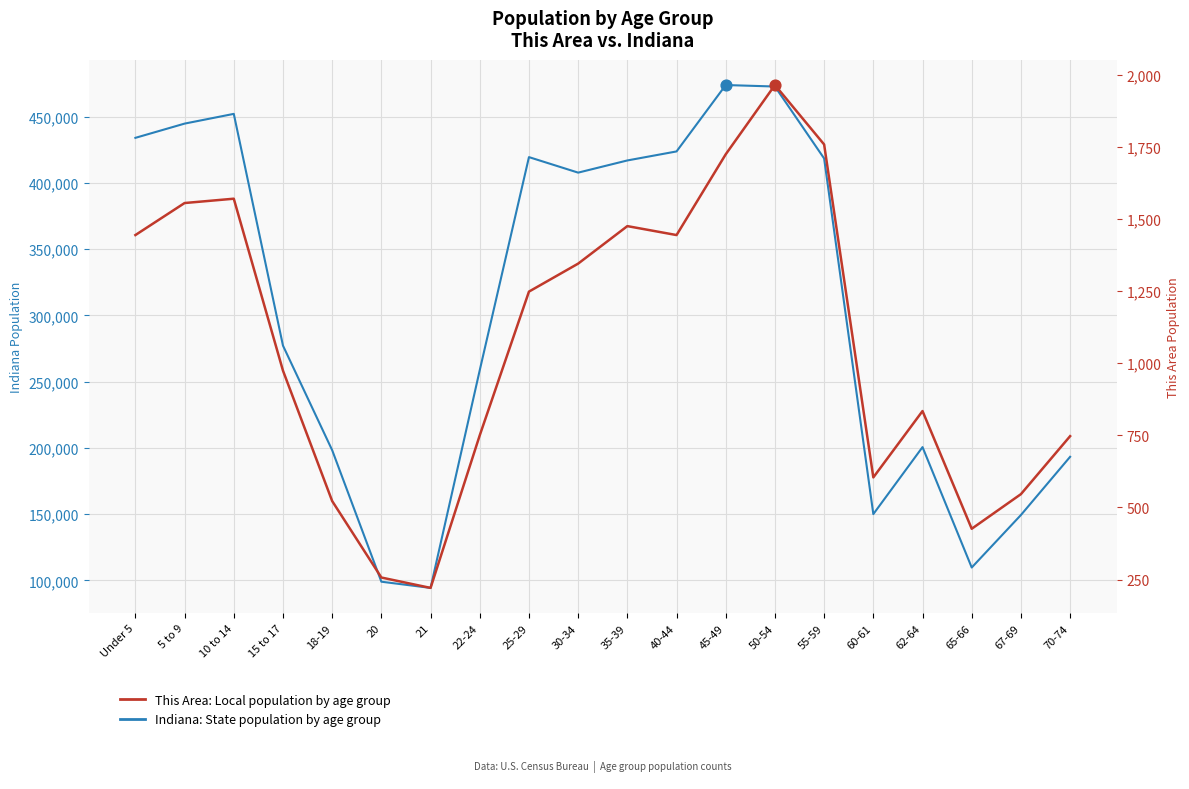

Which series contains the lowest Y value?

This Area